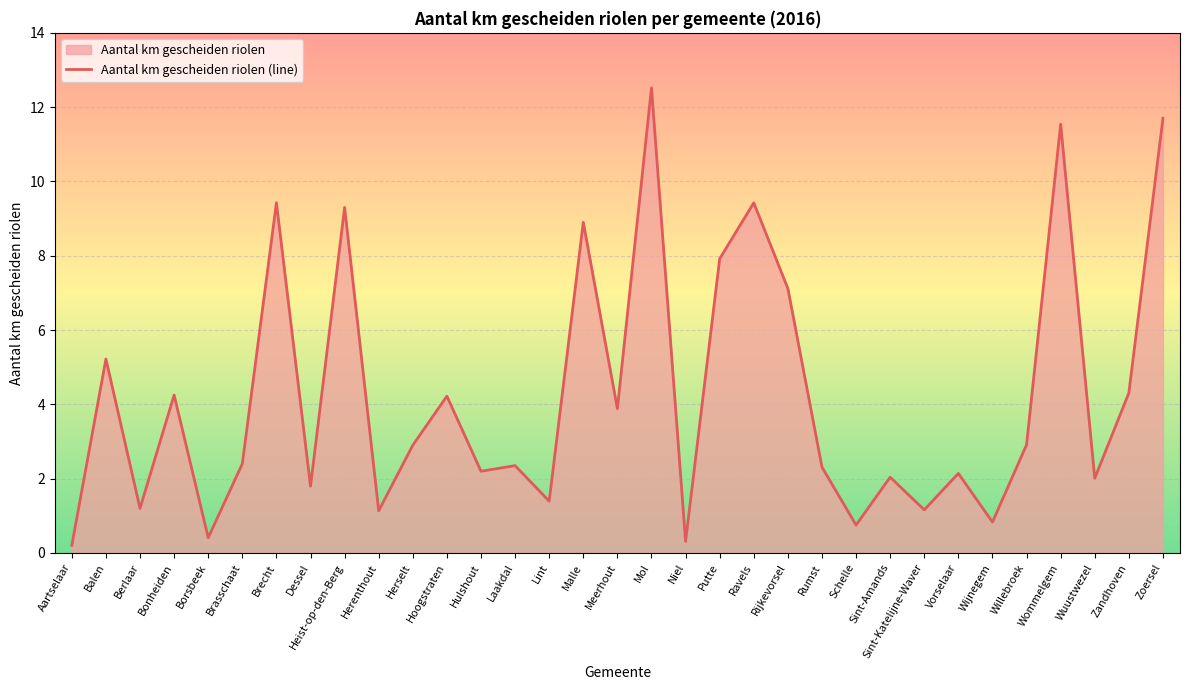

The value at Niel is 0.2. True or false?

False